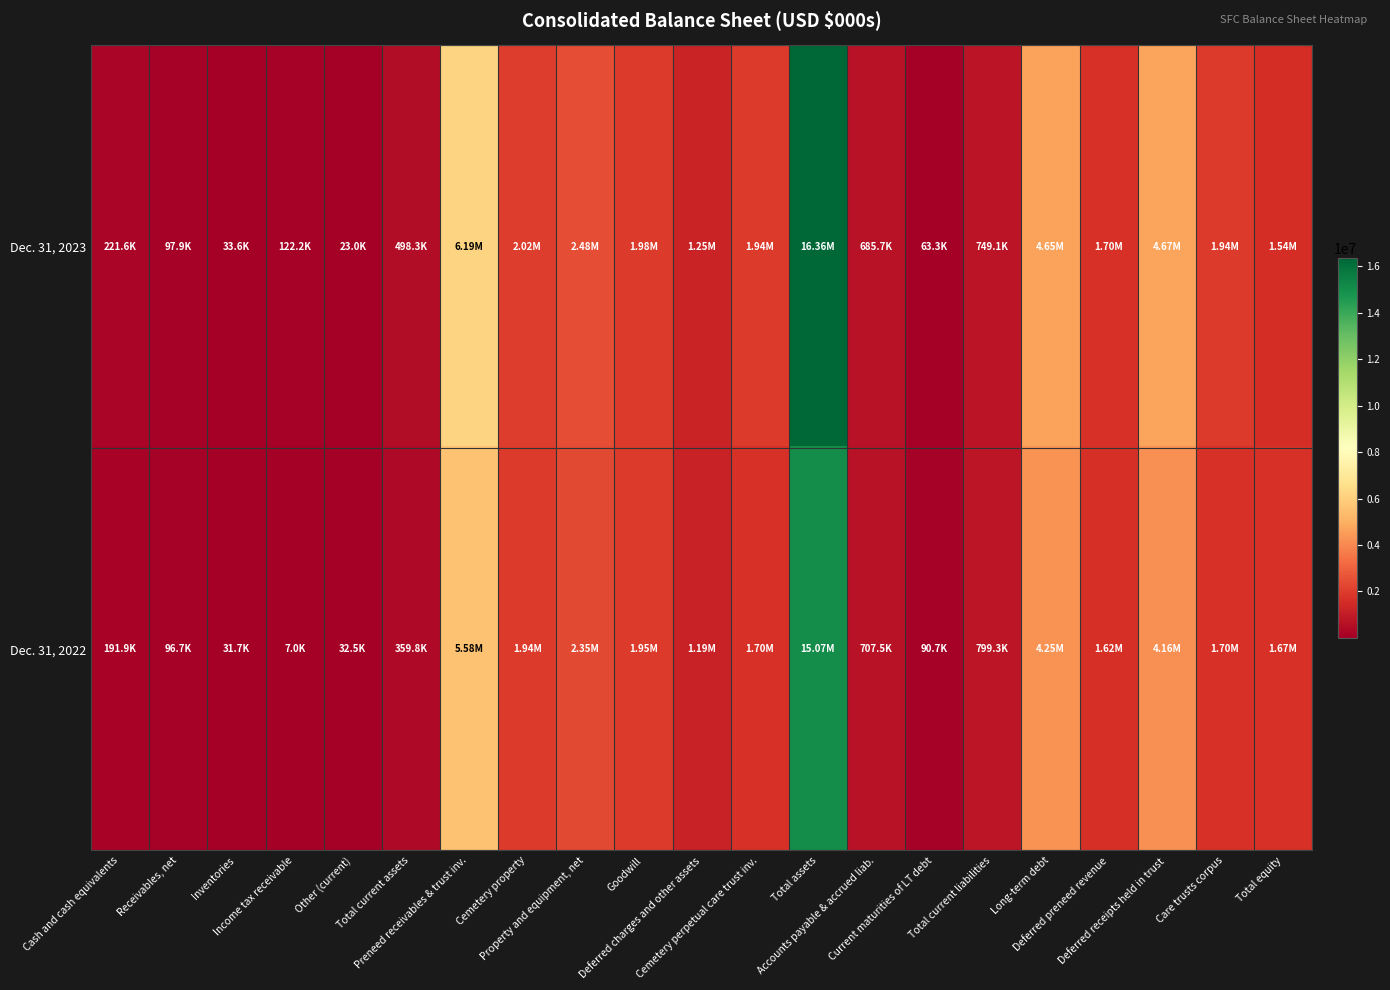

Which series changed the most between Cash and cash equivalents and Cemetery perpetual care trust inv.?

Dec. 31, 2023